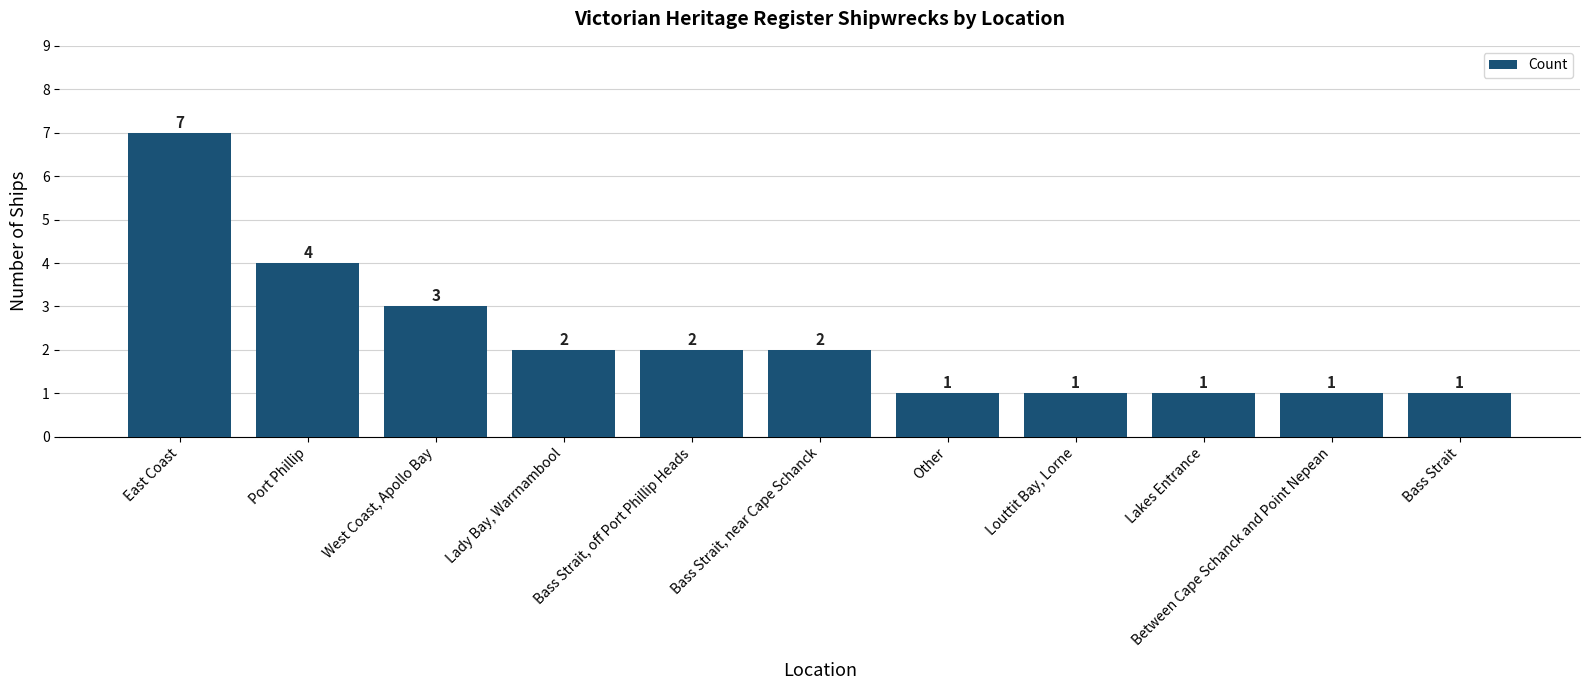

How many series are shown in this chart?

1